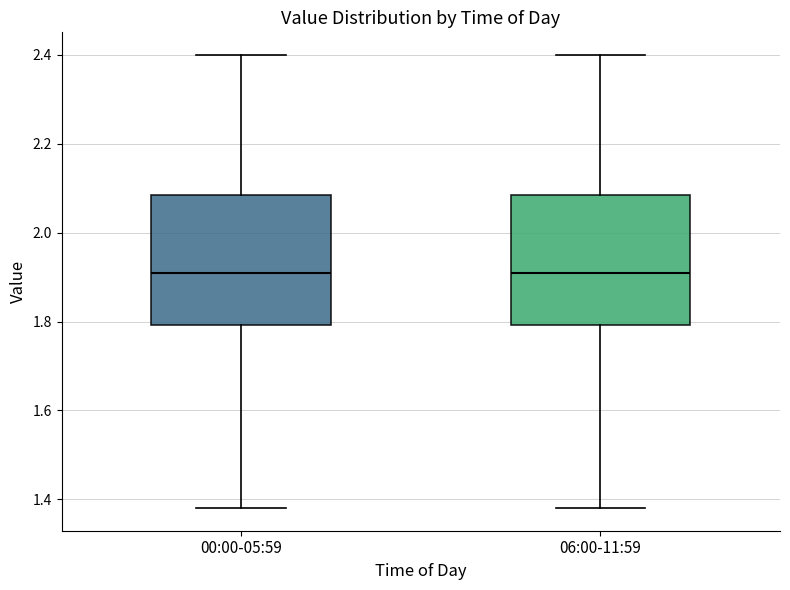

Reading left to right, read every box against the y-axis: the position of its median line, the range the box covers, and the ends of its whiskers. The values are not printed on the chart, so give them approximately, as read against the axis.

00:00-05:59: median 1.92, box 1.80 to 2.08, whiskers 1.38 to 2.40
06:00-11:59: median 1.92, box 1.80 to 2.08, whiskers 1.38 to 2.40